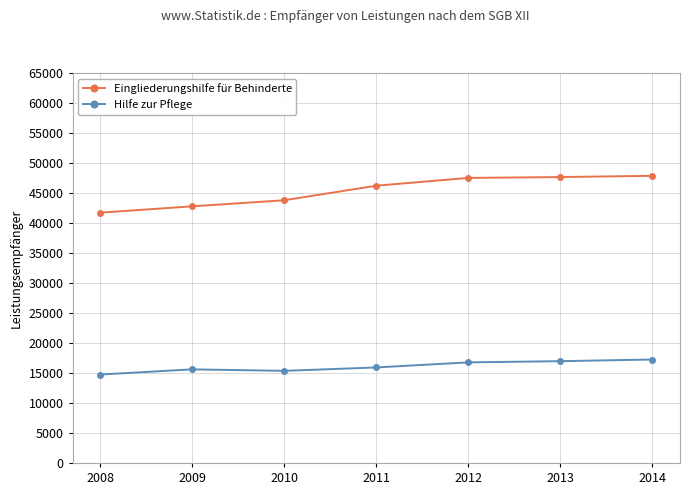

Rank the series by their maximum value, from highest to lowest.

Eingliederungshilfe für Behinderte, Hilfe zur Pflege